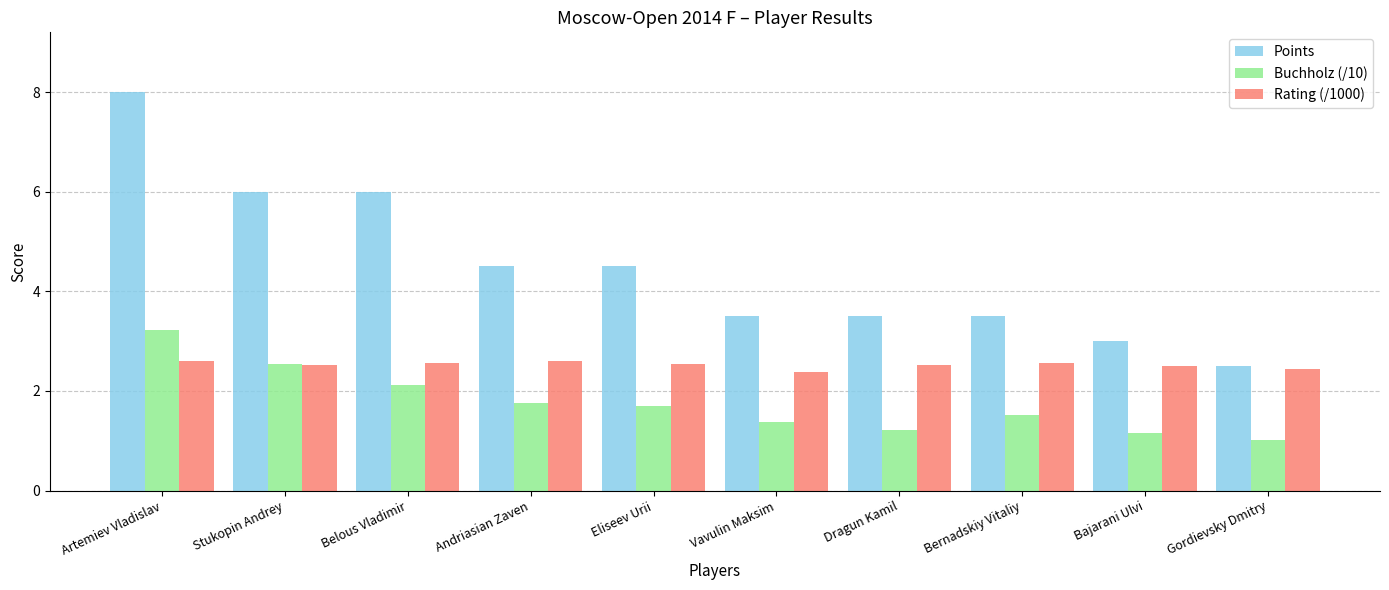

Between Stukopin Andrey and Dragun Kamil, which series saw the biggest shift?

Points